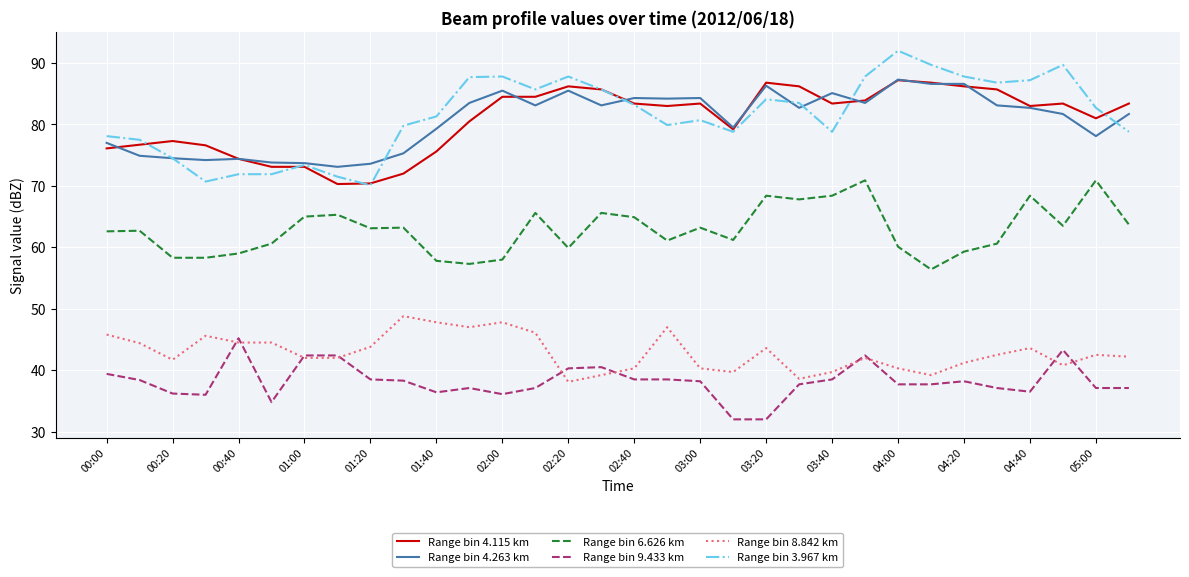

Which series has the widest spread of values?

Range bin 3.967 km